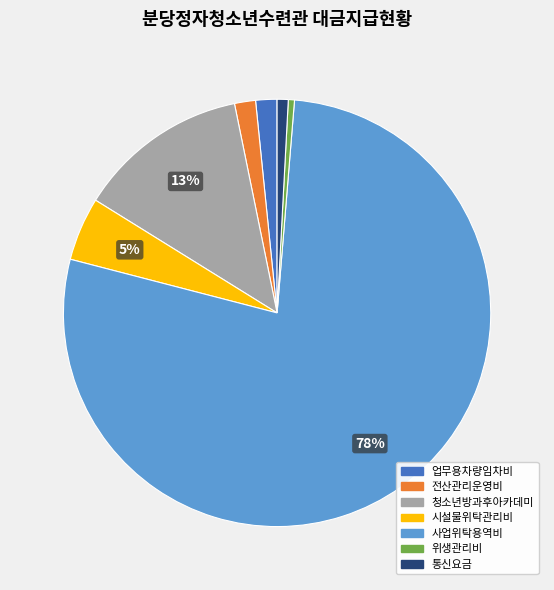

To the nearest percent, what is the average slice percentage?

14%